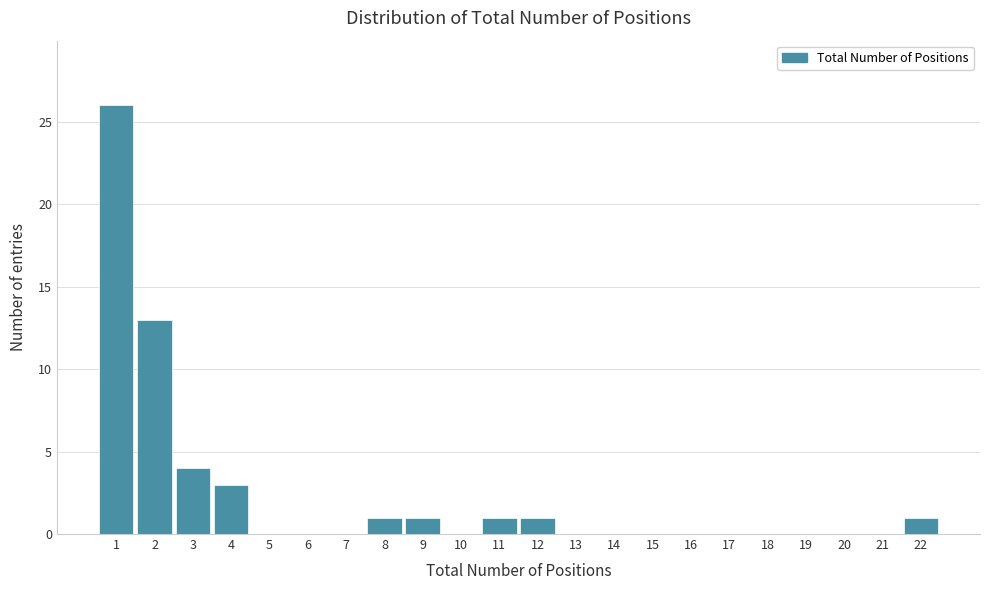

Reading left to right, transcribe all the data shown in this chart.

1=26	2=13	3=4	4=3	5=0	6=0	7=0	8=1	9=1	10=0	11=1	12=1	13=0	14=0	15=0	16=0	17=0	18=0	19=0	20=0	21=0	22=1